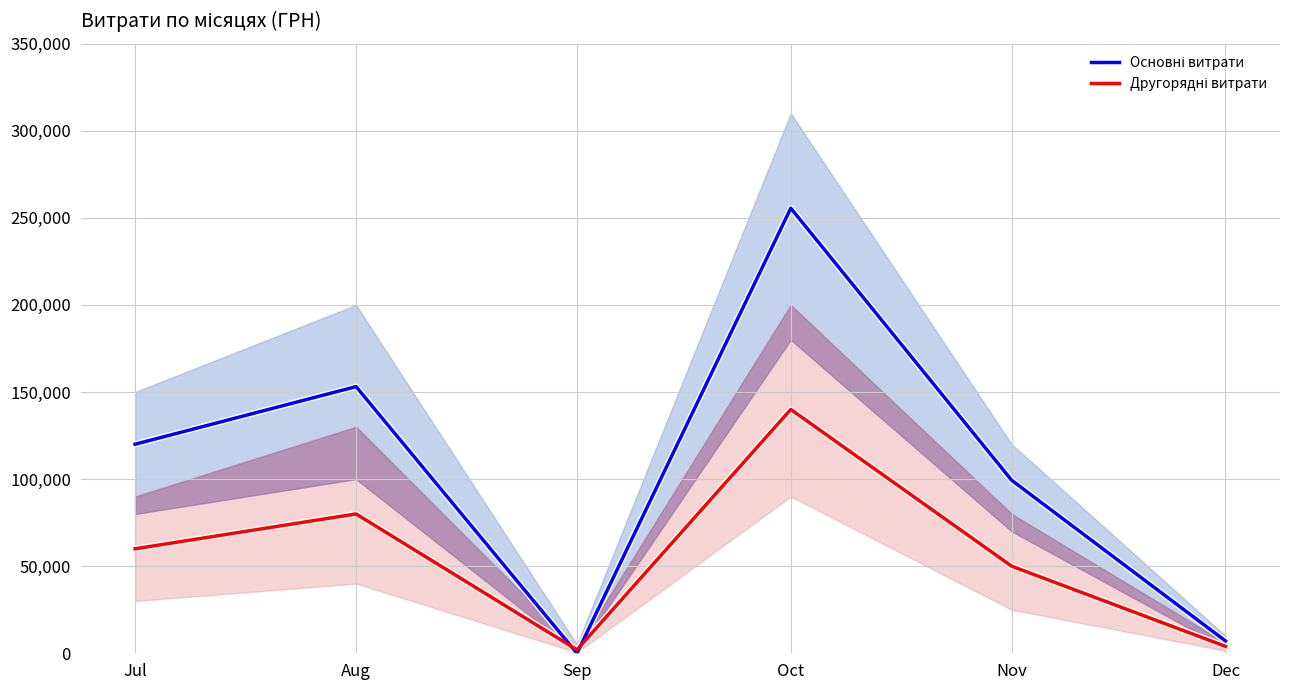

Where do Основні витрати and Другорядні витрати first cross each other?

Aug and Sep